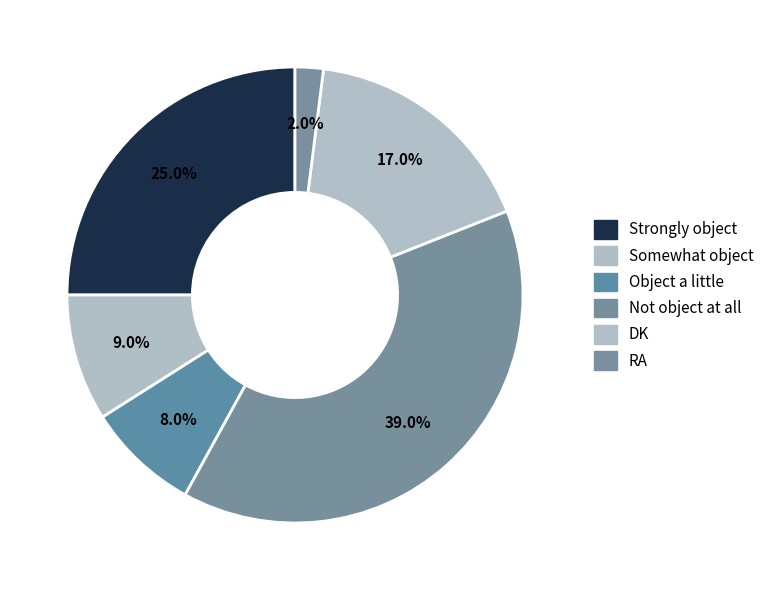

True or false: Not object at all accounts for 26% of the total.

False